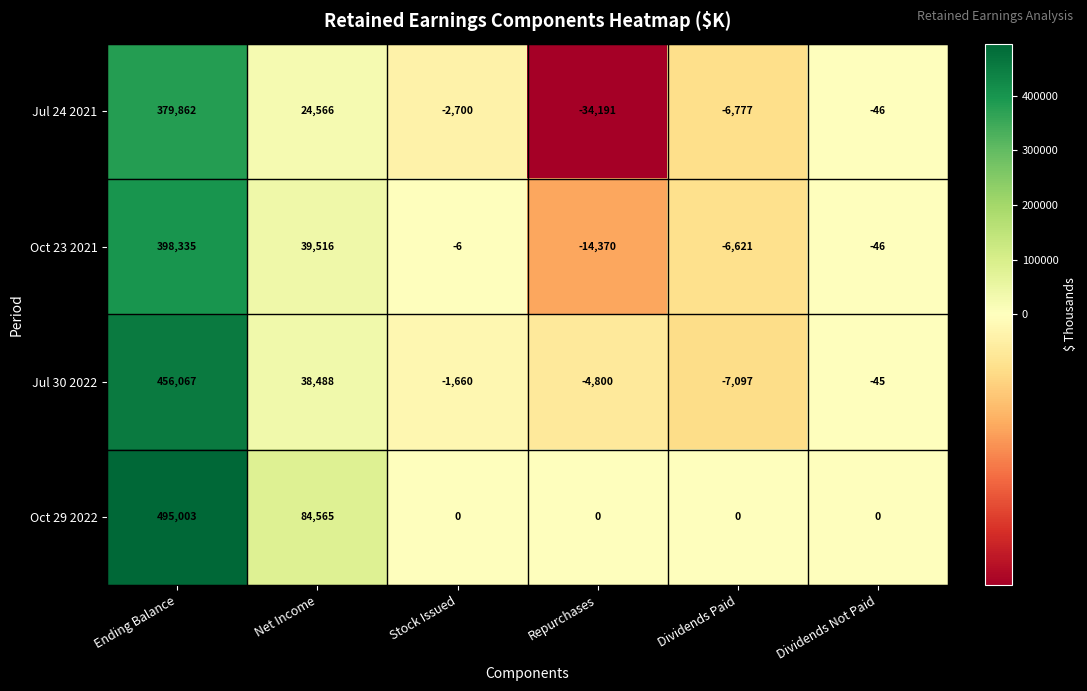

Where does the Jul 30 2022 series first go above -45?

Ending Balance